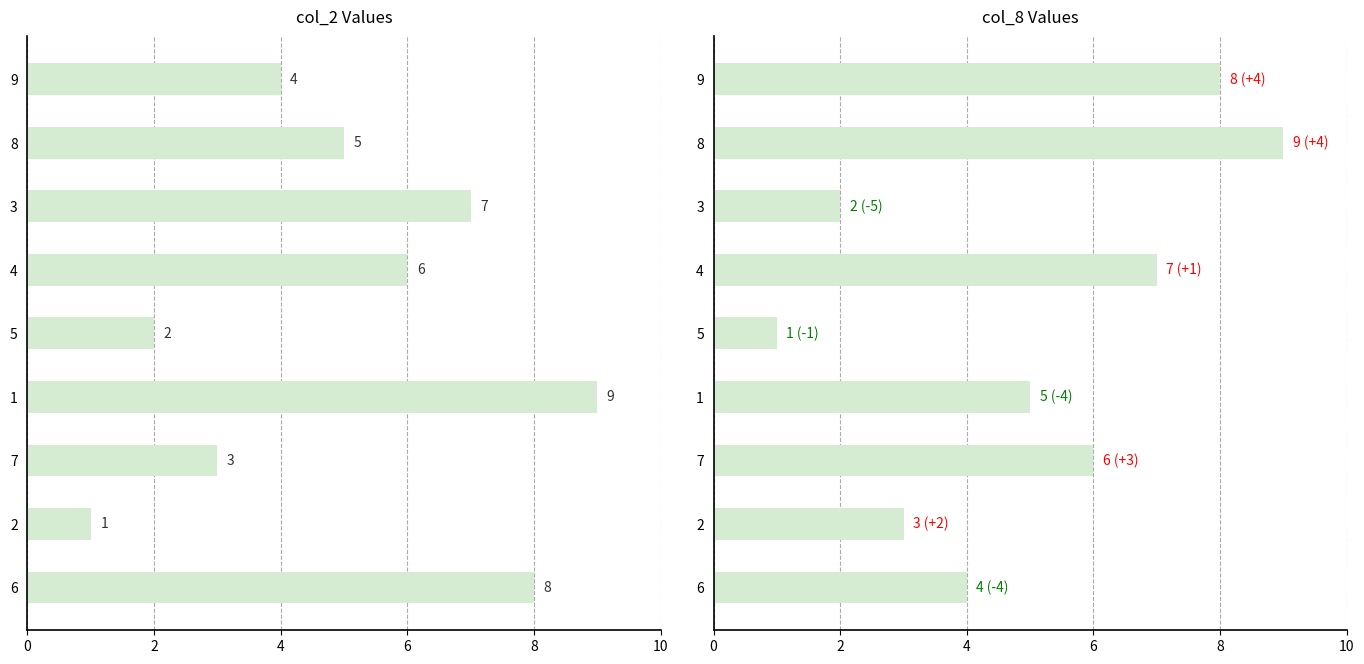

True or false: col_2 has a value of 1 at 5.

False